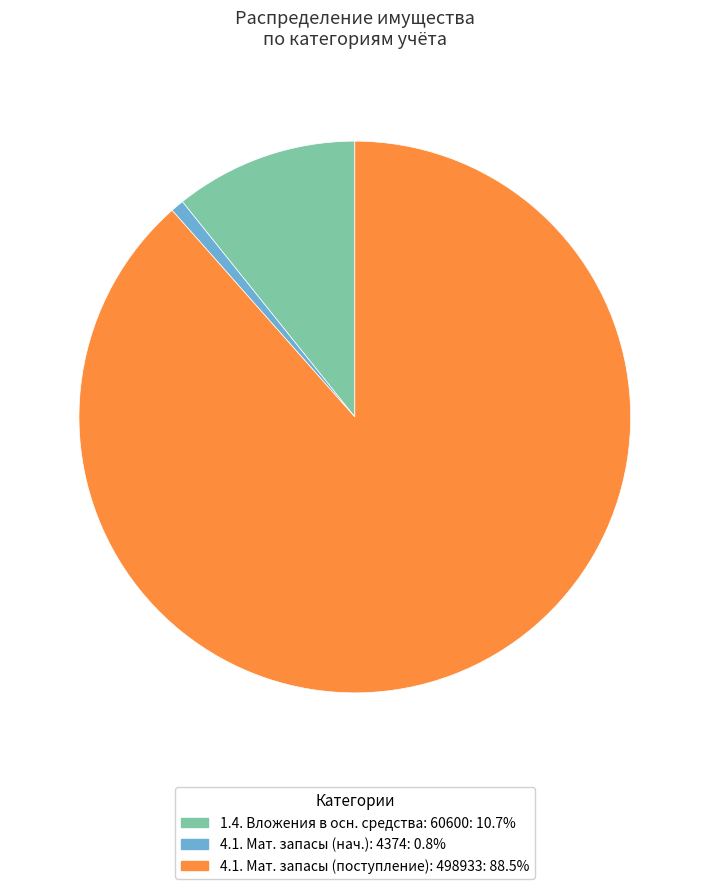

Does 4.1. Мат. запасы (нач.): 4374: 0.8% account for over 50% of the chart?

No